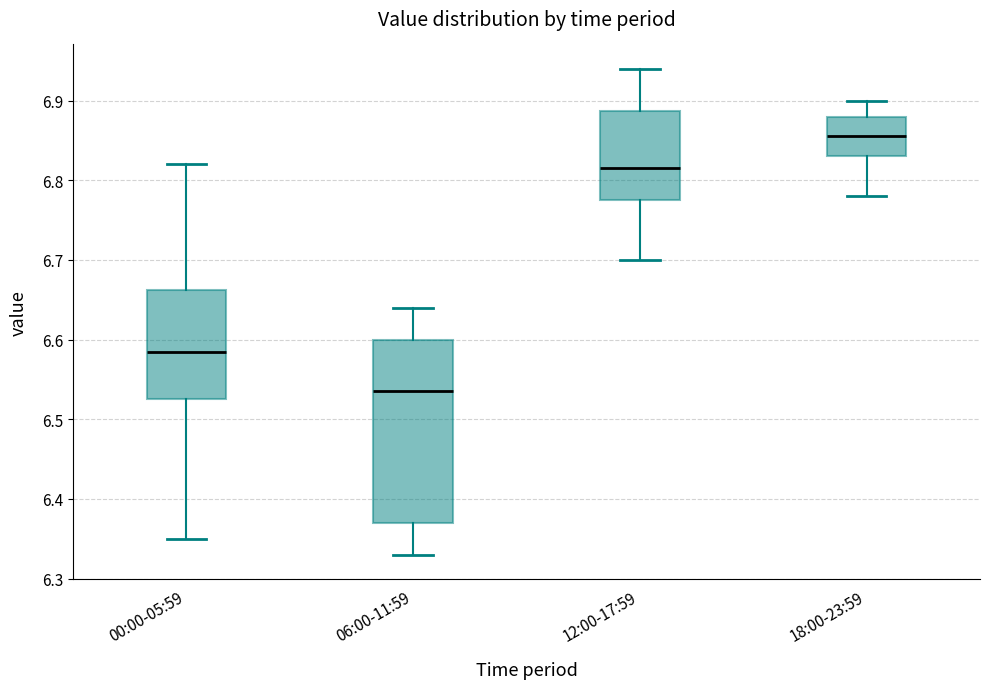

Which box has the highest median line?

18:00-23:59